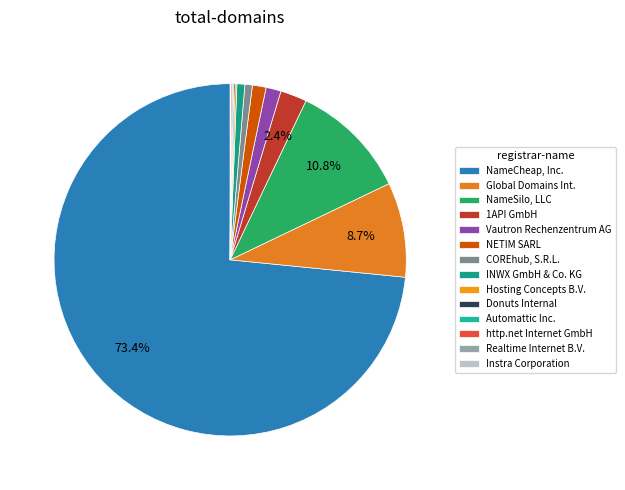

How many slices are in this pie chart?

14